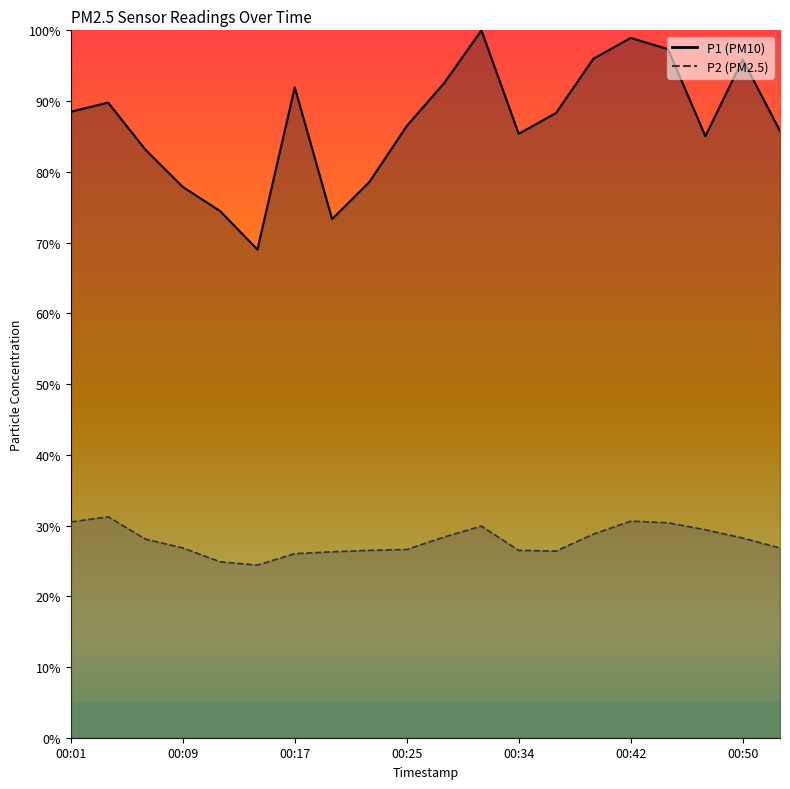

List the series in order of their peak value, lowest first.

P2, P1